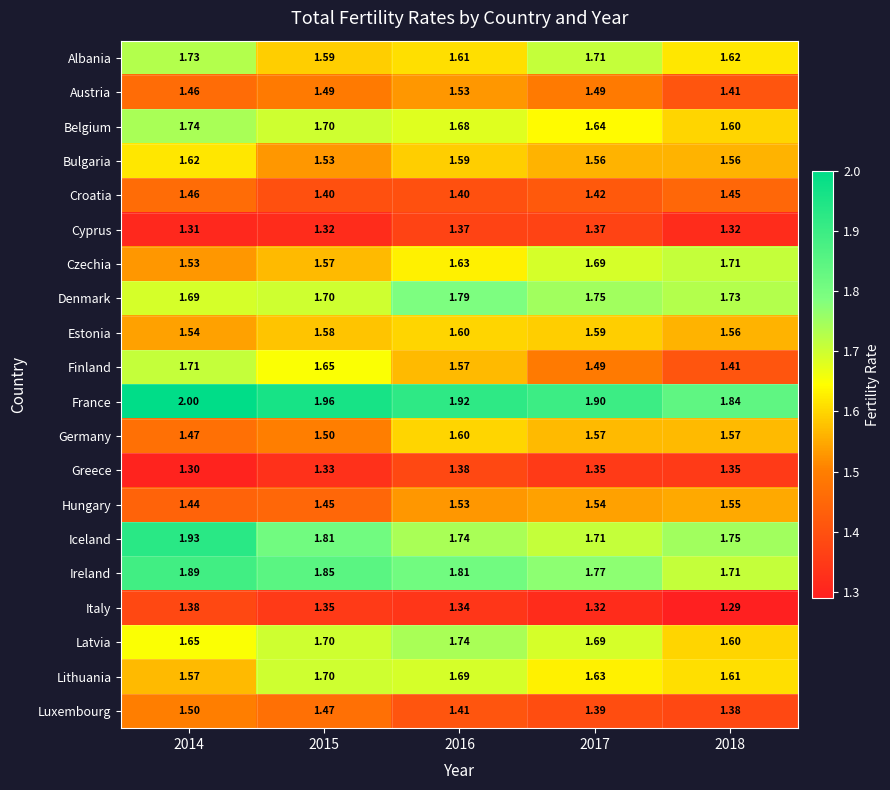

Is the value of Cyprus at 2014 greater than the value of Austria at 2017?

No